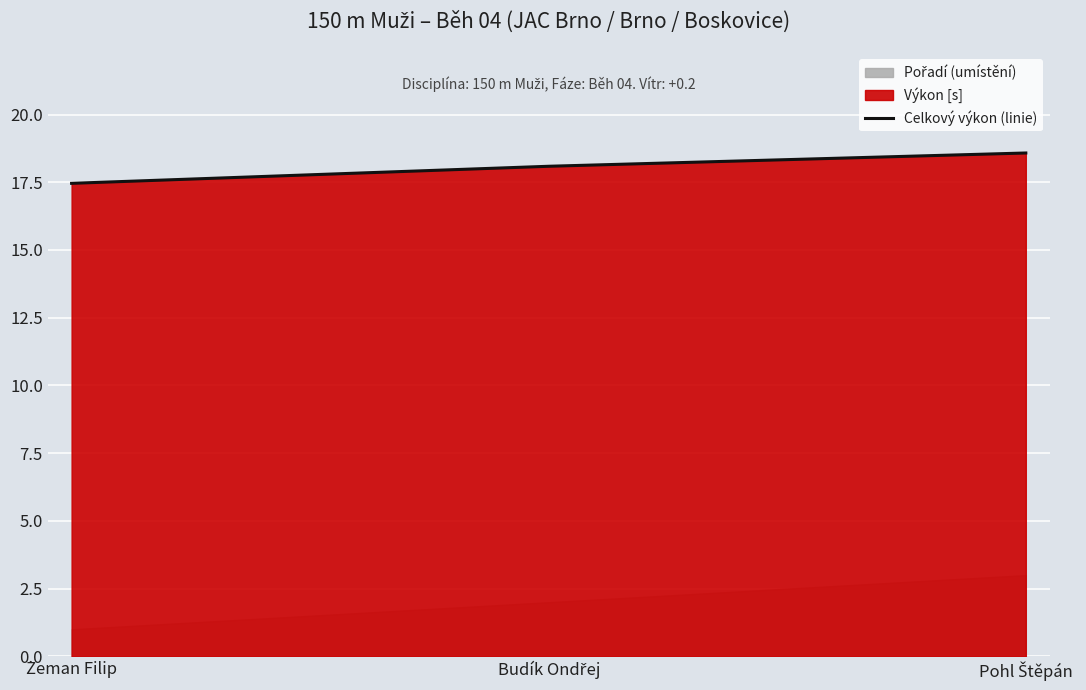

What is the average value?

18.0